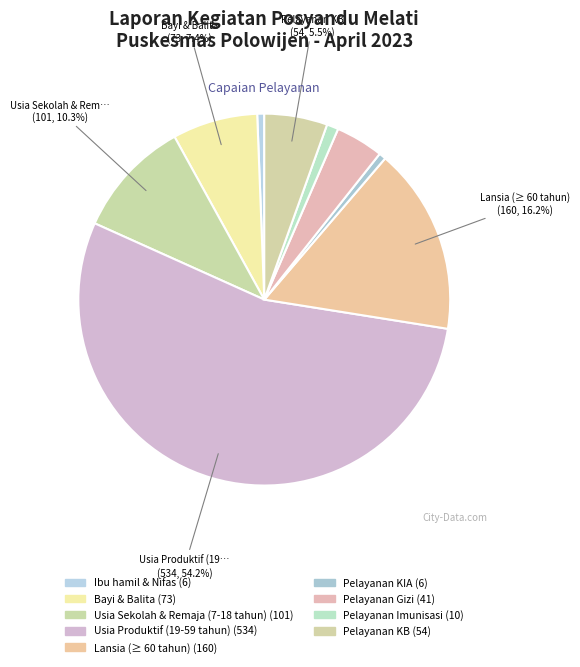

What is the largest slice in the pie chart?

Usia Produktif (19-59 tahun)